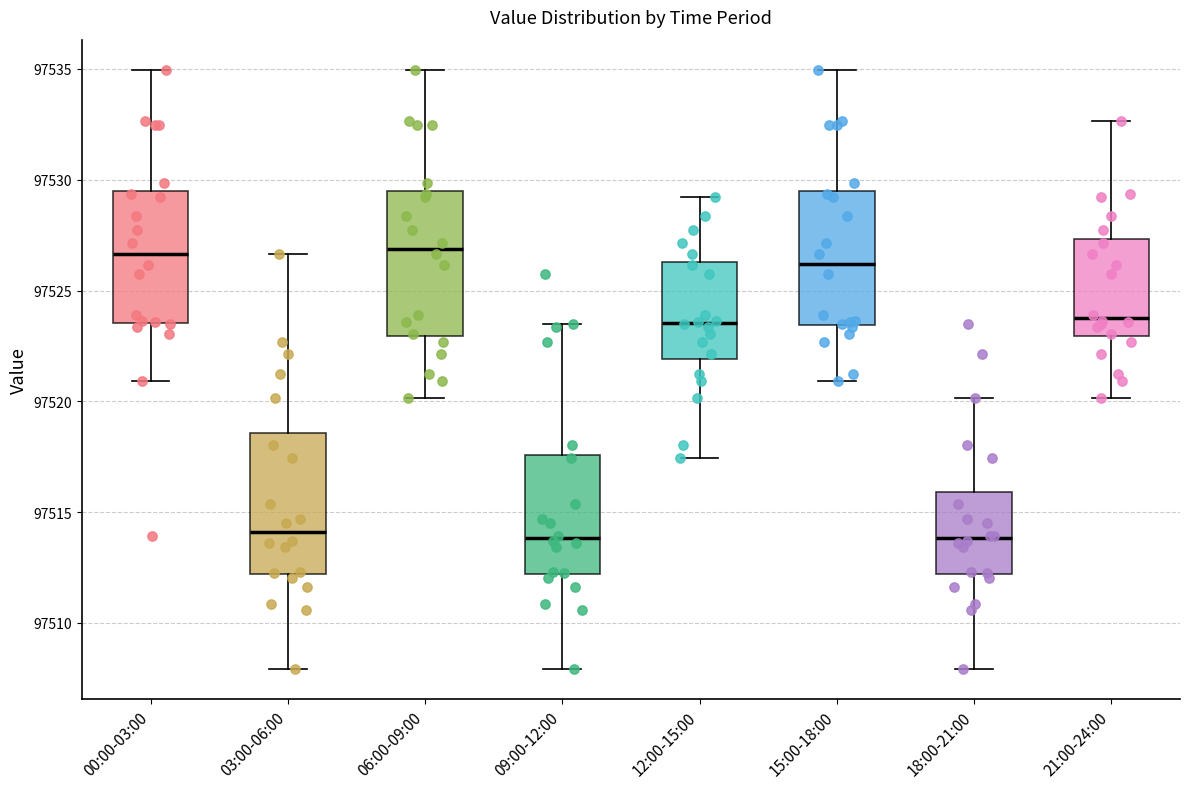

Where does the median line of the box for 15:00-18:00 sit on the y-axis? The values are not printed on the chart, so give them approximately, as read against the axis.

97526.0